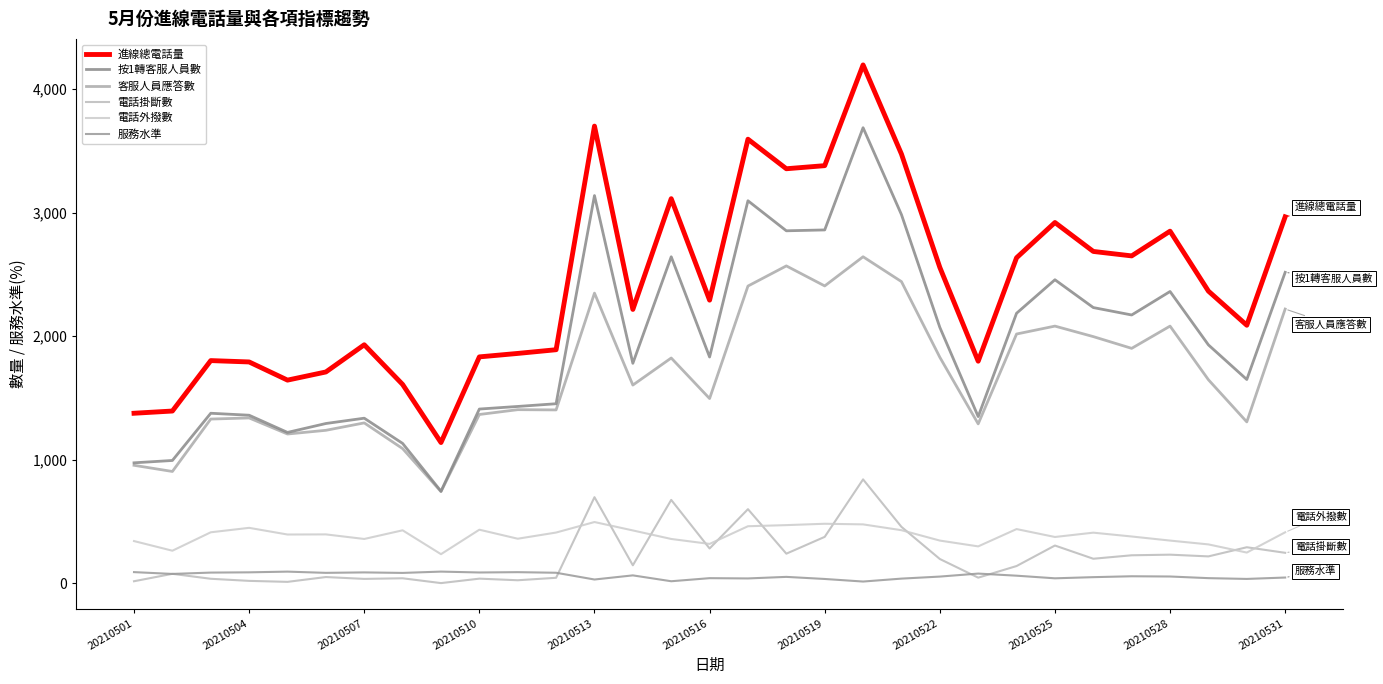

True or false: 客服人員應答數 and 服務水準 cross at least once.

False